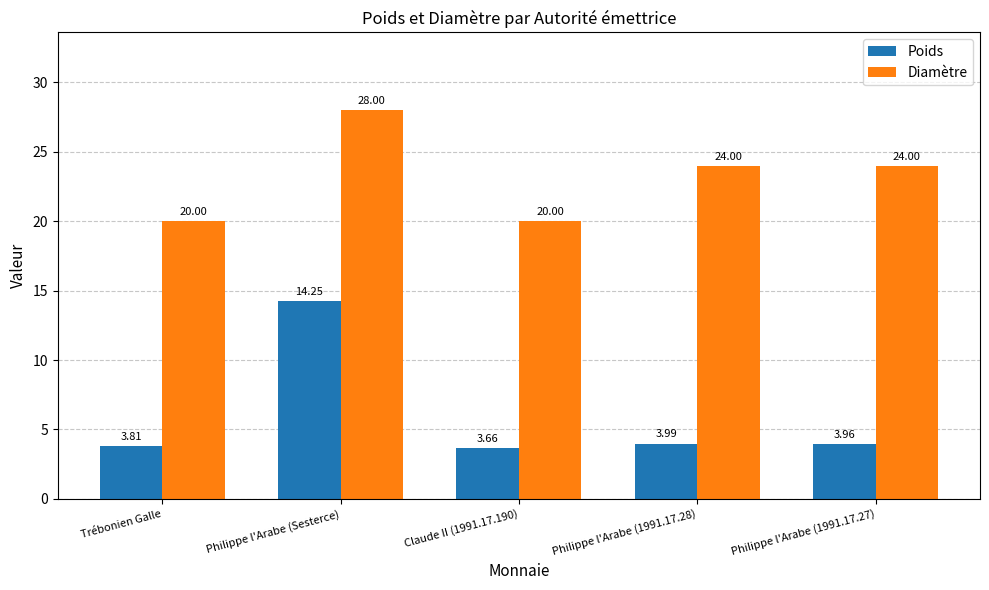

What is the total value across all series at Philippe l'Arabe (1991.17.27)?

28.0